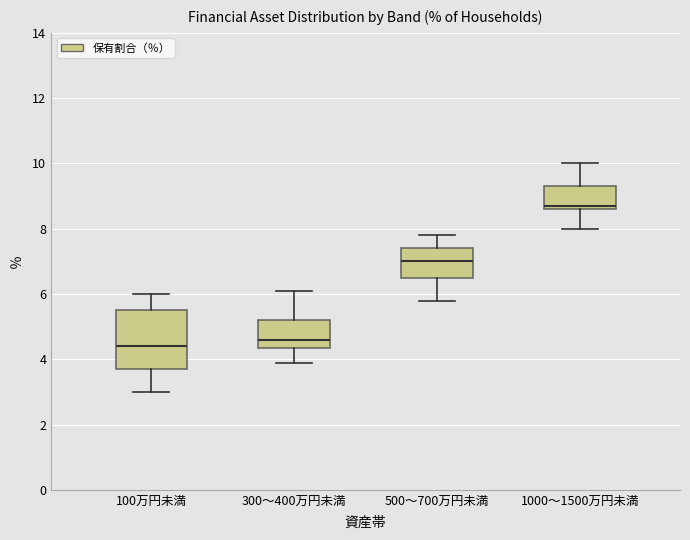

Where does the median line of the box for 300～400万円未満 sit on the y-axis? The values are not printed on the chart, so give them approximately, as read against the axis.

4.6